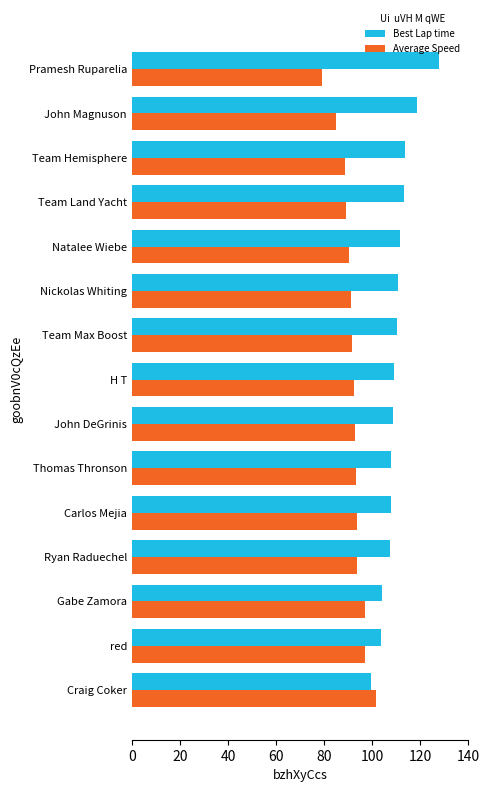

True or false: Best Lap time has a value of 29.2 at red.

False